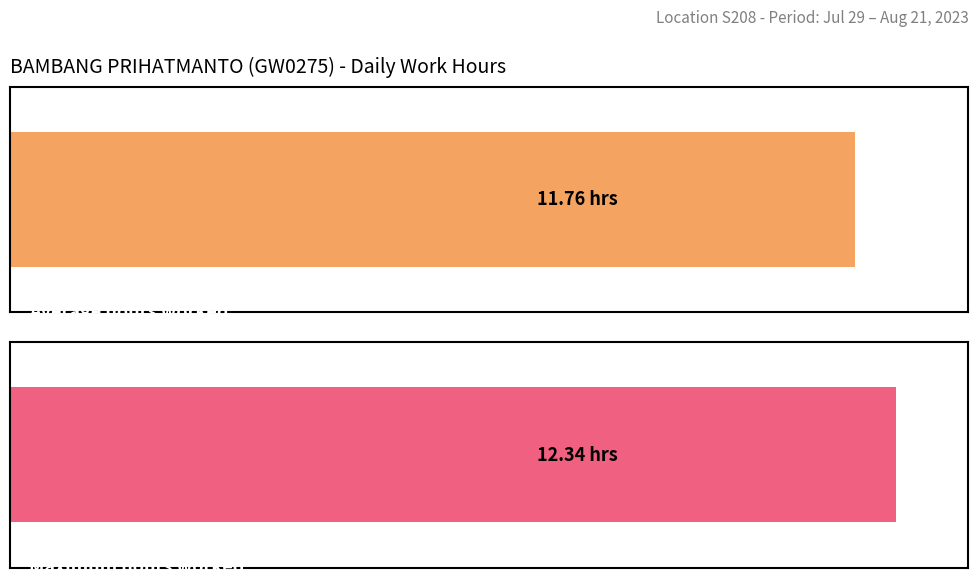

Does the chart contain stacked bars?

No